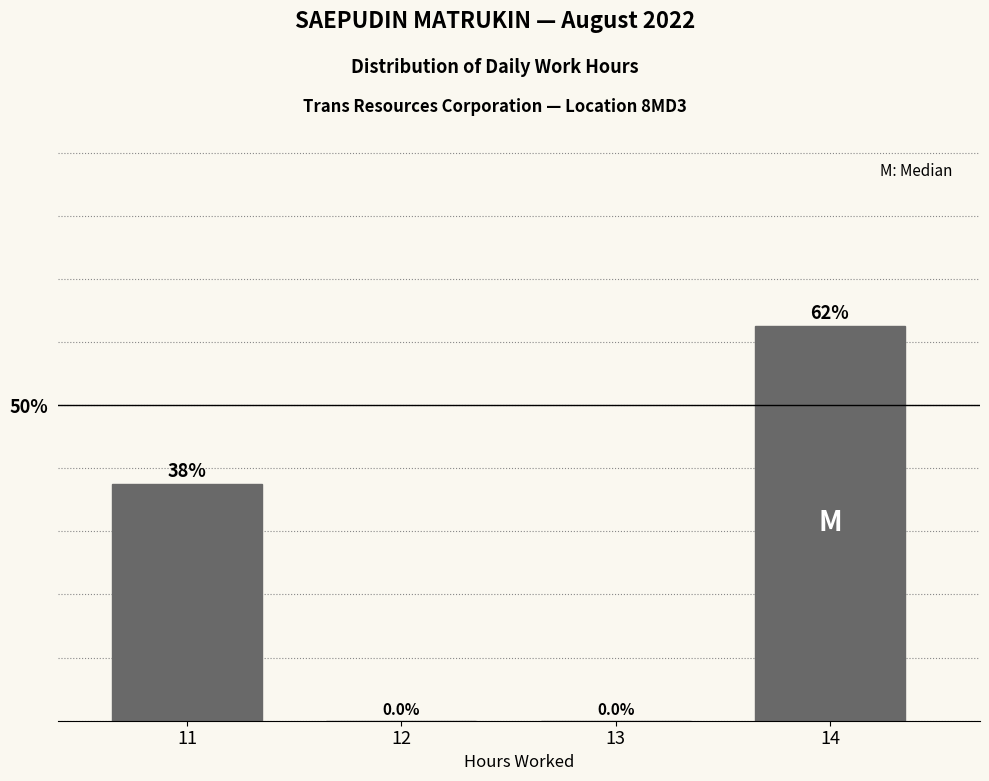

Reading right to left, list all the values displayed in this chart.

14=62.5	13=0.0	12=0.0	11=37.5